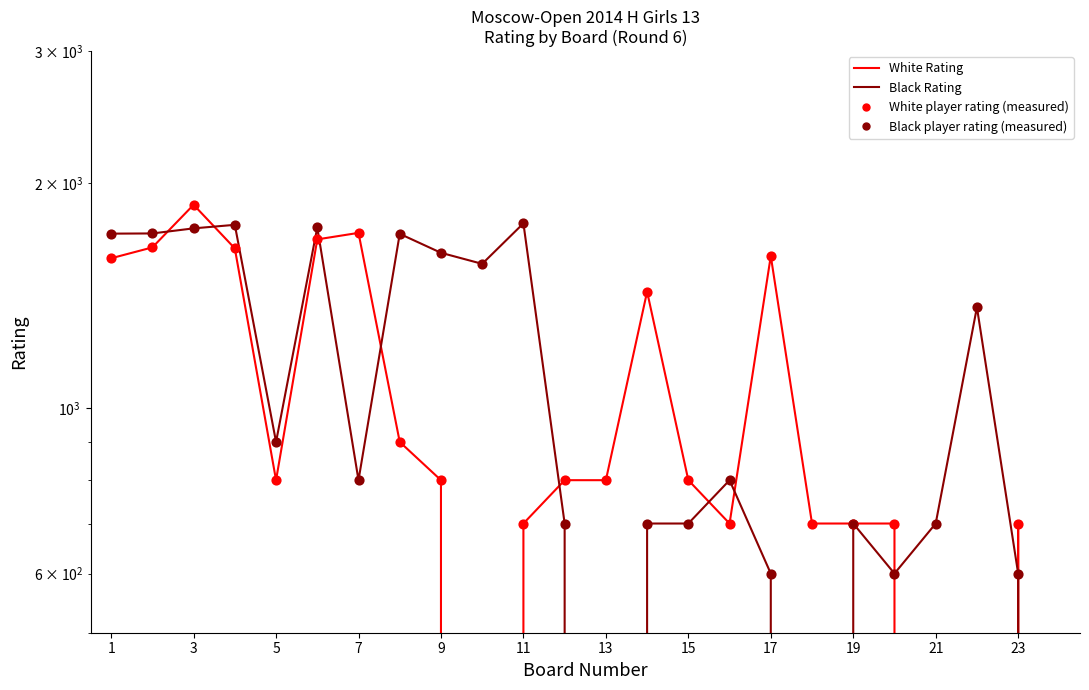

Is the value of Black player rating (measured) at 13 greater than the value of White Rating at 23?

No